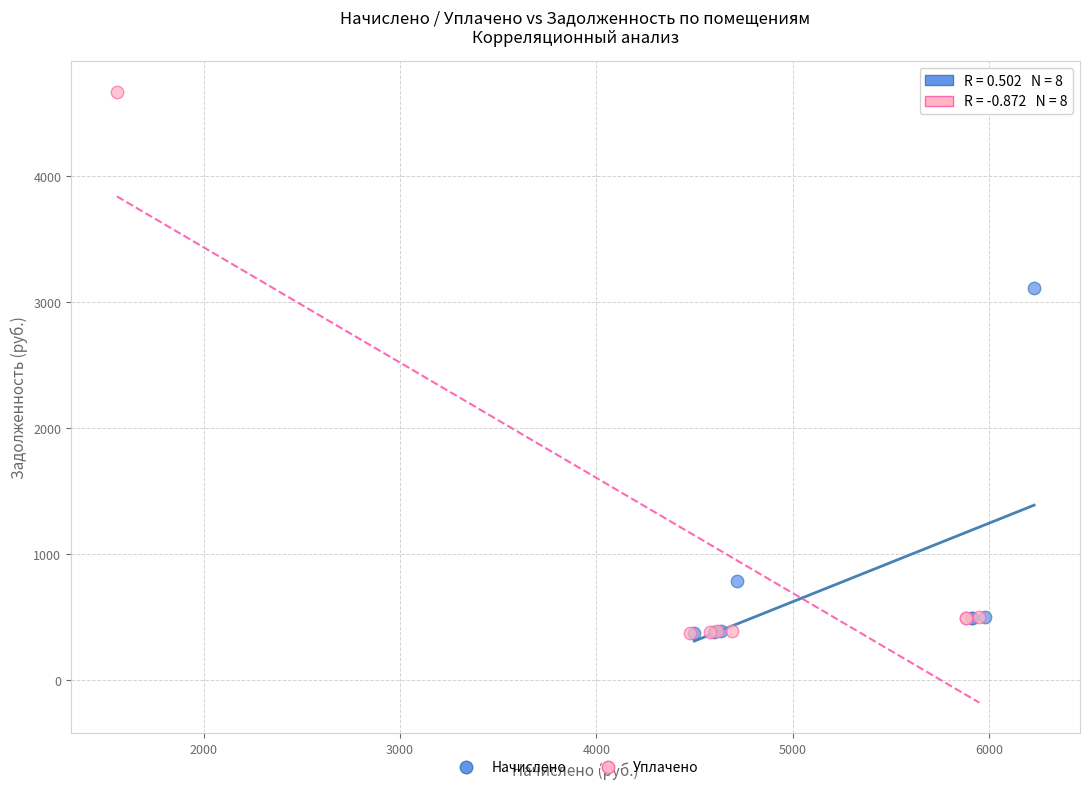

Which series has the widest spread of Y values?

Уплачено